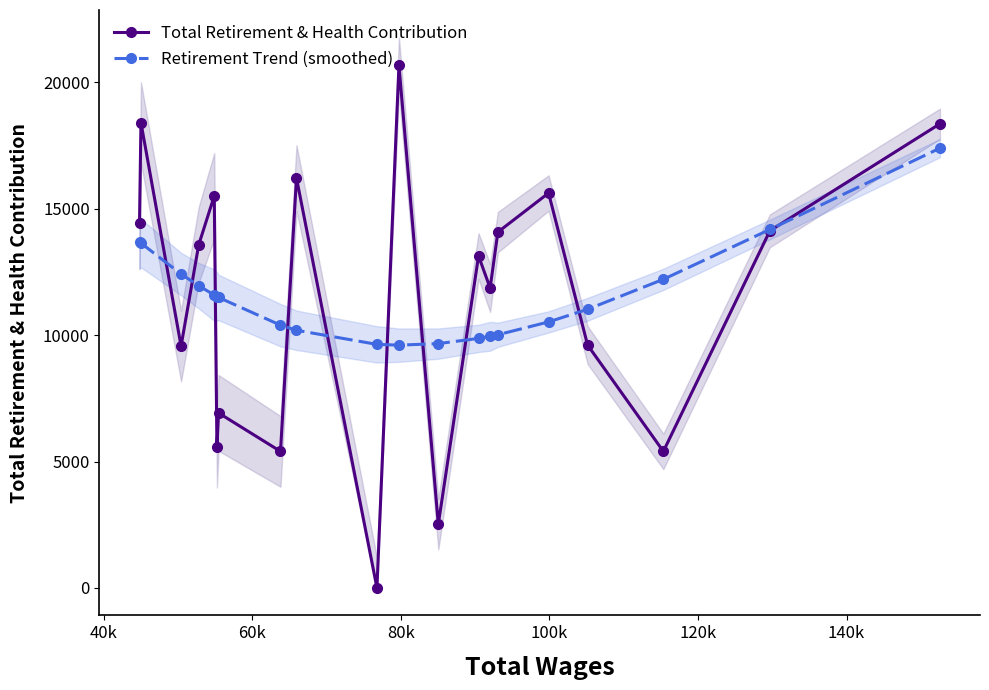

What is the value of the Total Retirement & Health Contribution point at the 2nd from the left?

18409.0